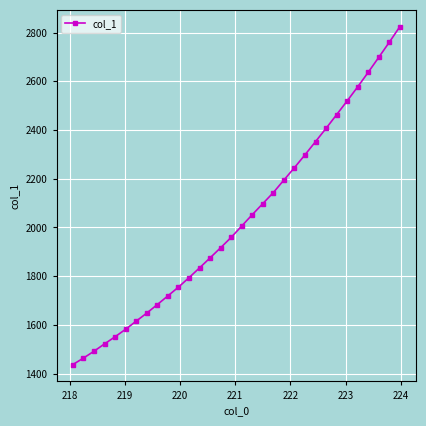

What is the value of the 14th point from the left?

1875.0